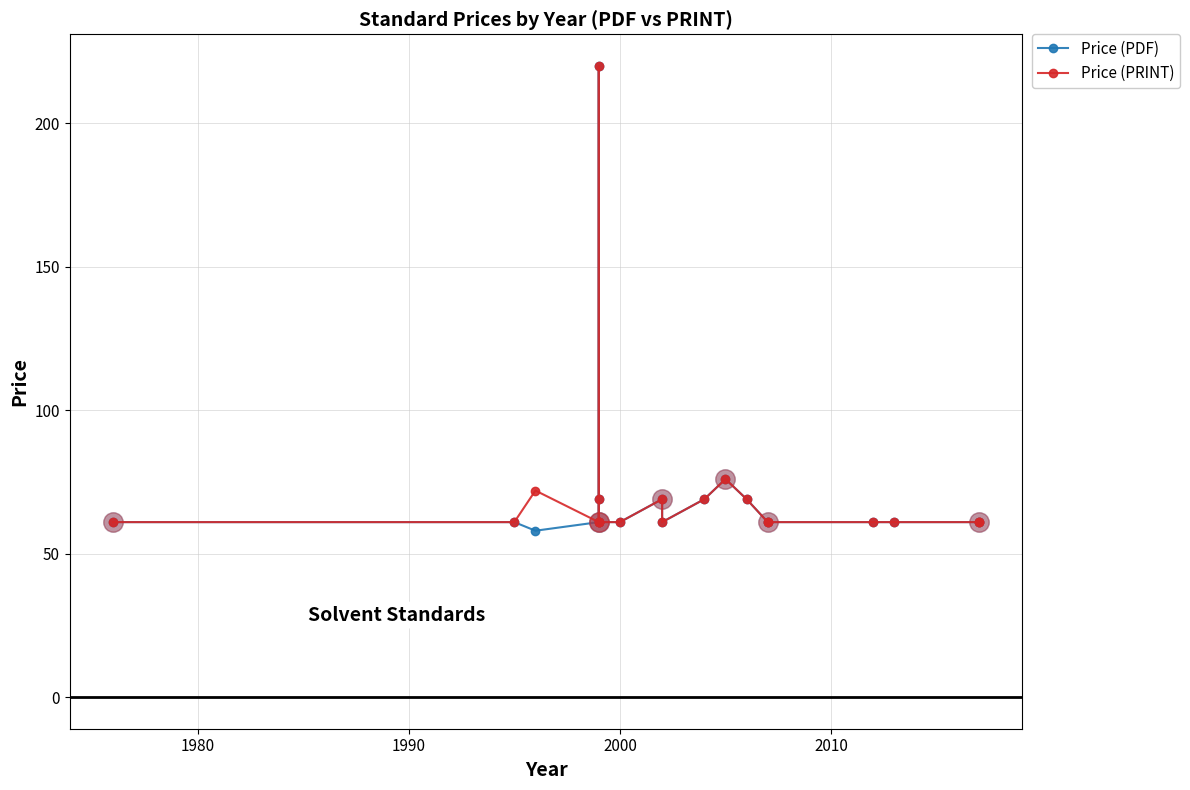

At 2000, list the series in order from largest to smallest.

Price (PDF), Price (PRINT)